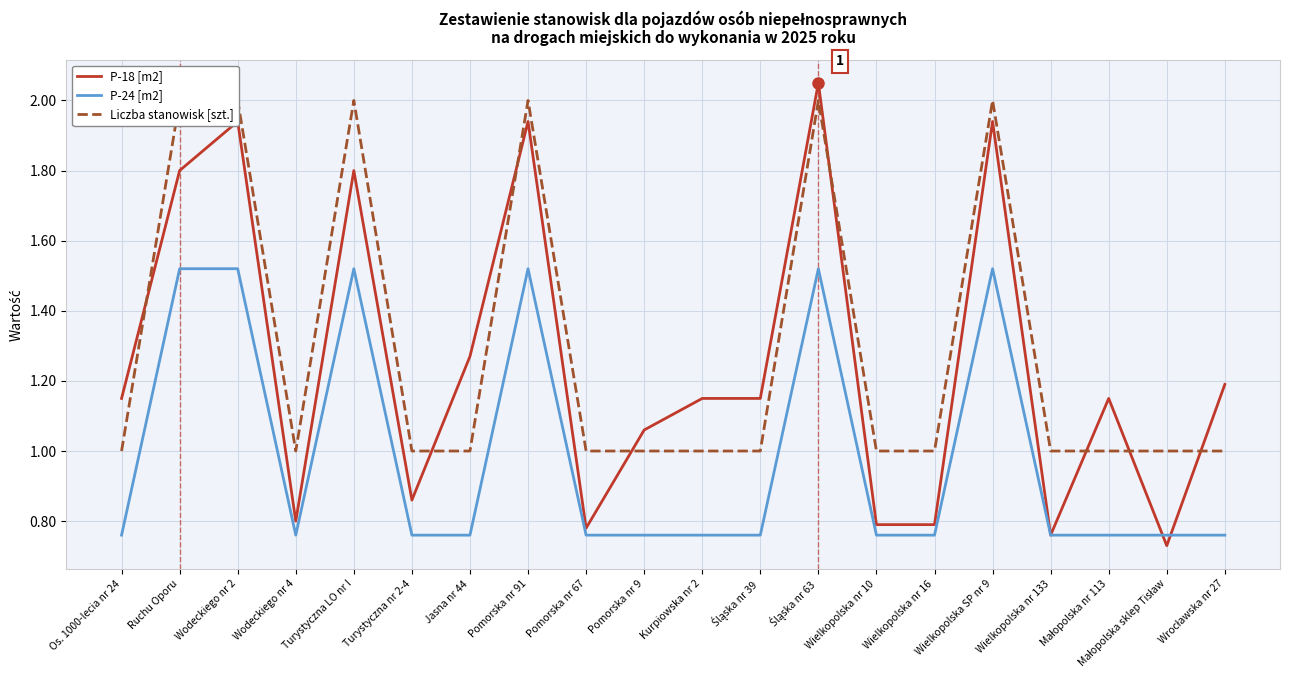

In Liczba stanowisk [szt.], how many points are higher than both neighbors (excluding endpoints)?

4